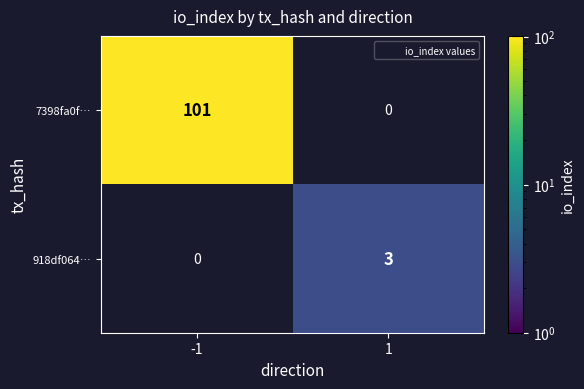

The 918df064… series shows 0.8 at 1. True or false?

False